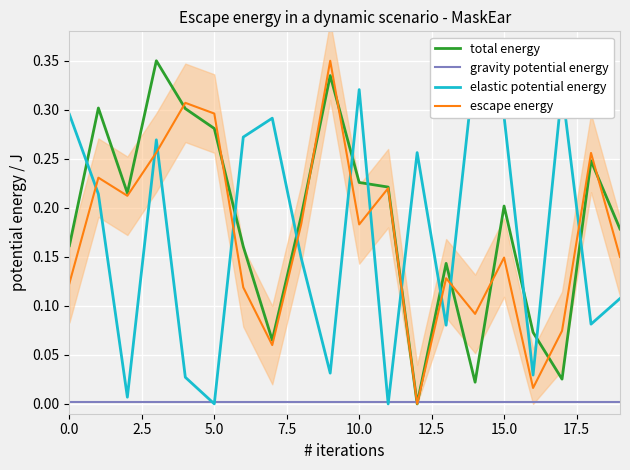

Is it true that escape energy equals 0.0 at 0.0?

False